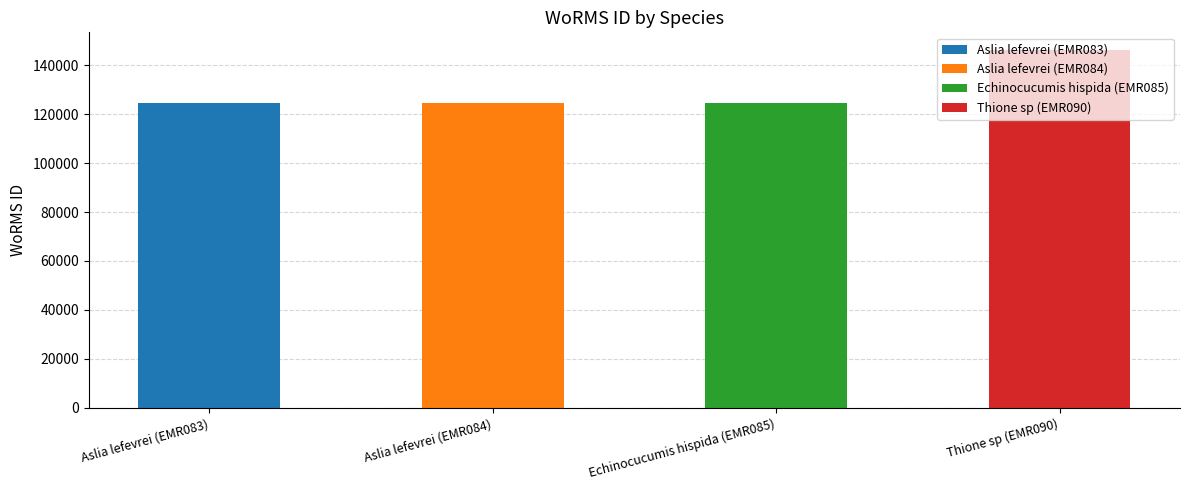

Is it true that the value at Echinocucumis hispida (EMR085) is 194531?

False